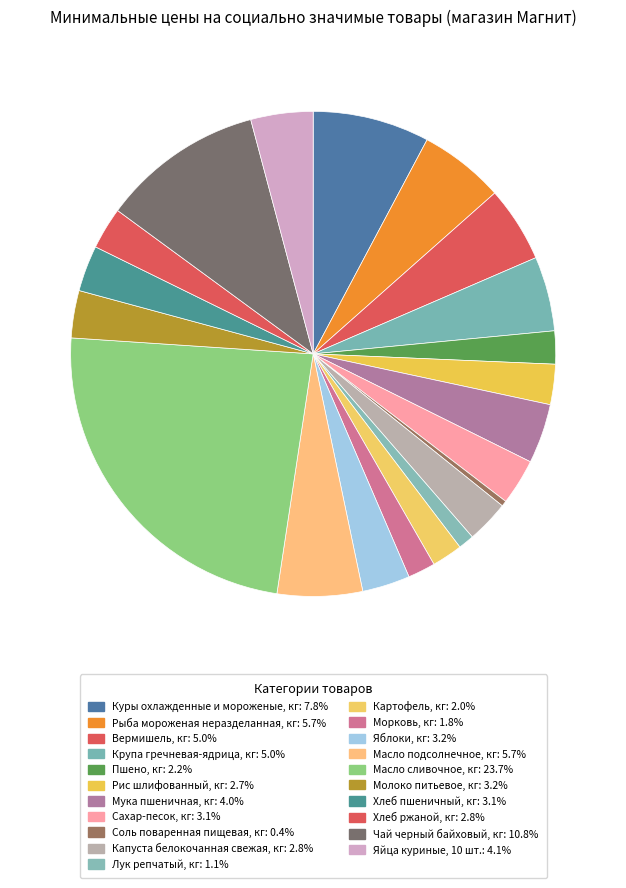

The Куры охлажденные и мороженые, кг slice represents 8% of the pie. True or false?

True